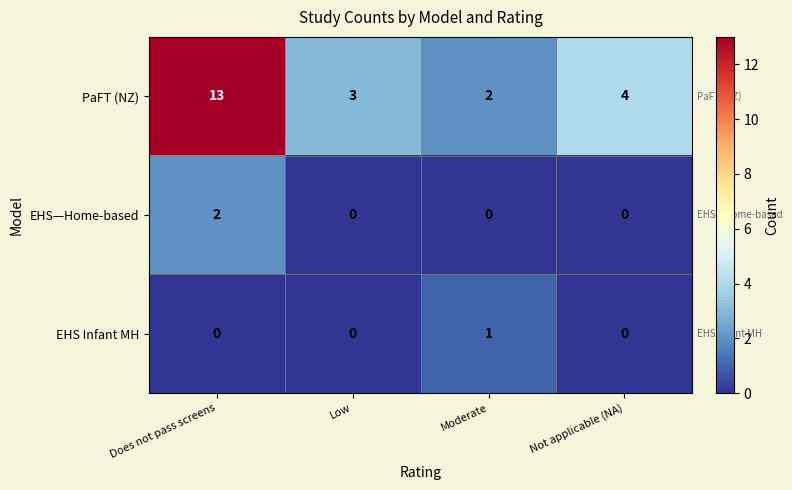

Reading left to right, list all the values displayed in this chart.

PaFT (NZ): Does not pass screens=13	Low=3	Moderate=2	Not applicable (NA)=4
EHS—Home-based: Does not pass screens=2	Low=0	Moderate=0	Not applicable (NA)=0
EHS Infant MH: Does not pass screens=0	Low=0	Moderate=1	Not applicable (NA)=0